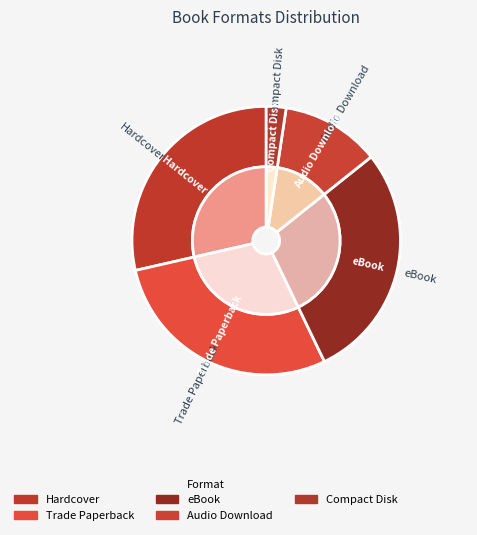

Which category has the smallest portion of the pie?

Compact Disk